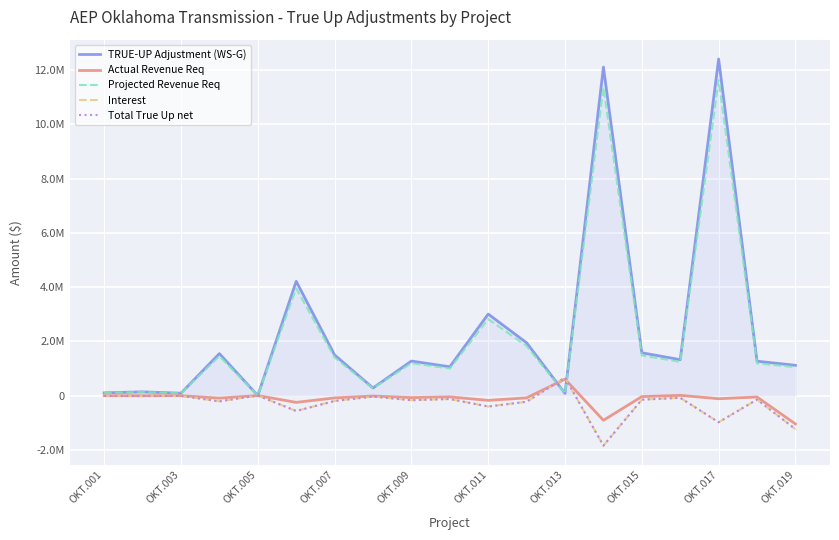

Is this an area chart (filled region under the line)?

Yes